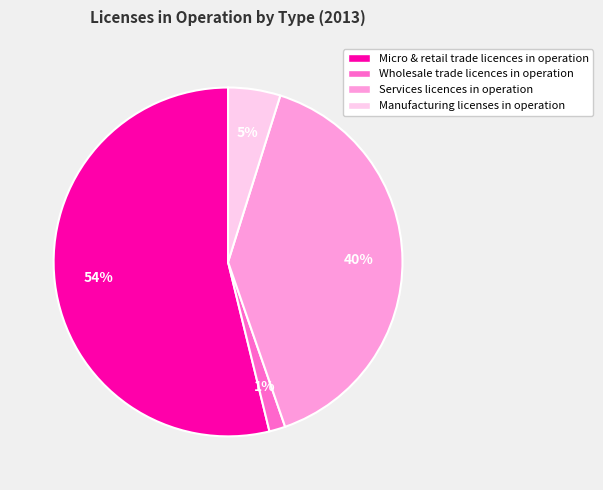

Does any single category account for the majority?

Yes